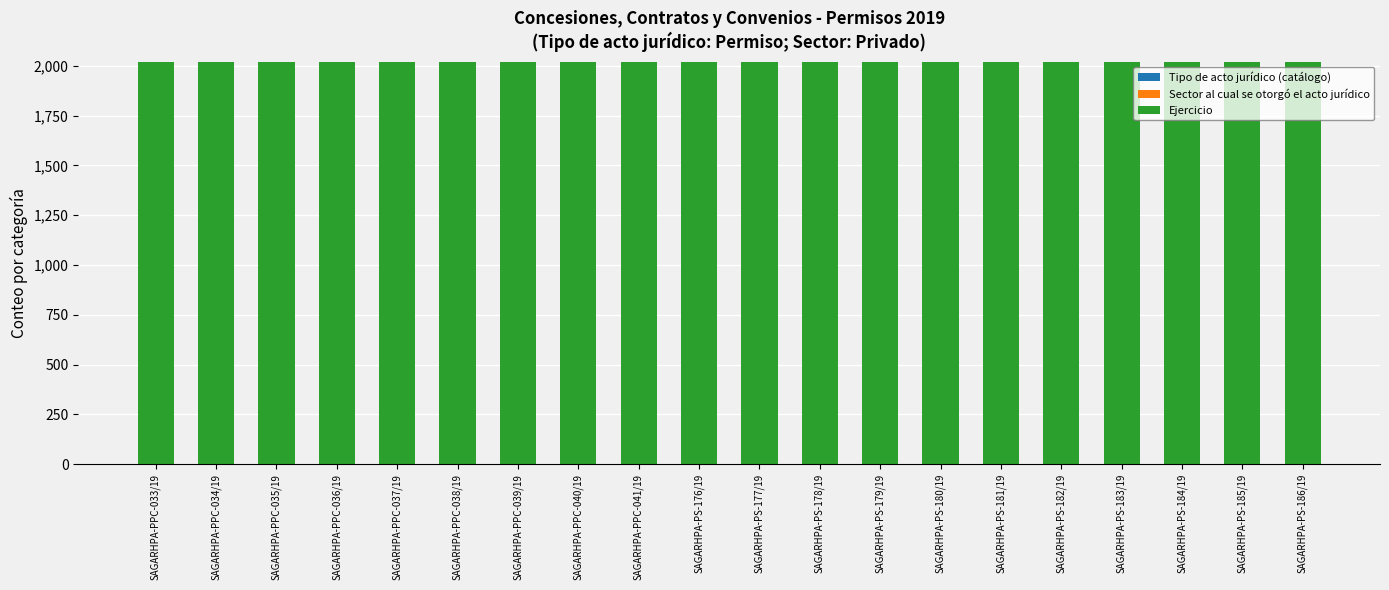

At how many categories does at least one series exceed 717?

20